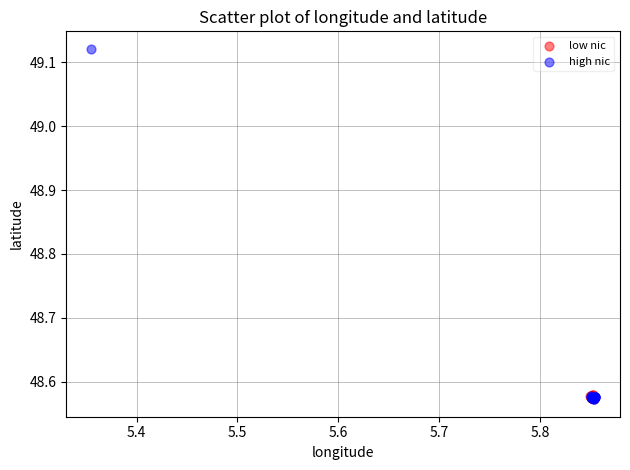

Which series contains the highest Y value?

high nic